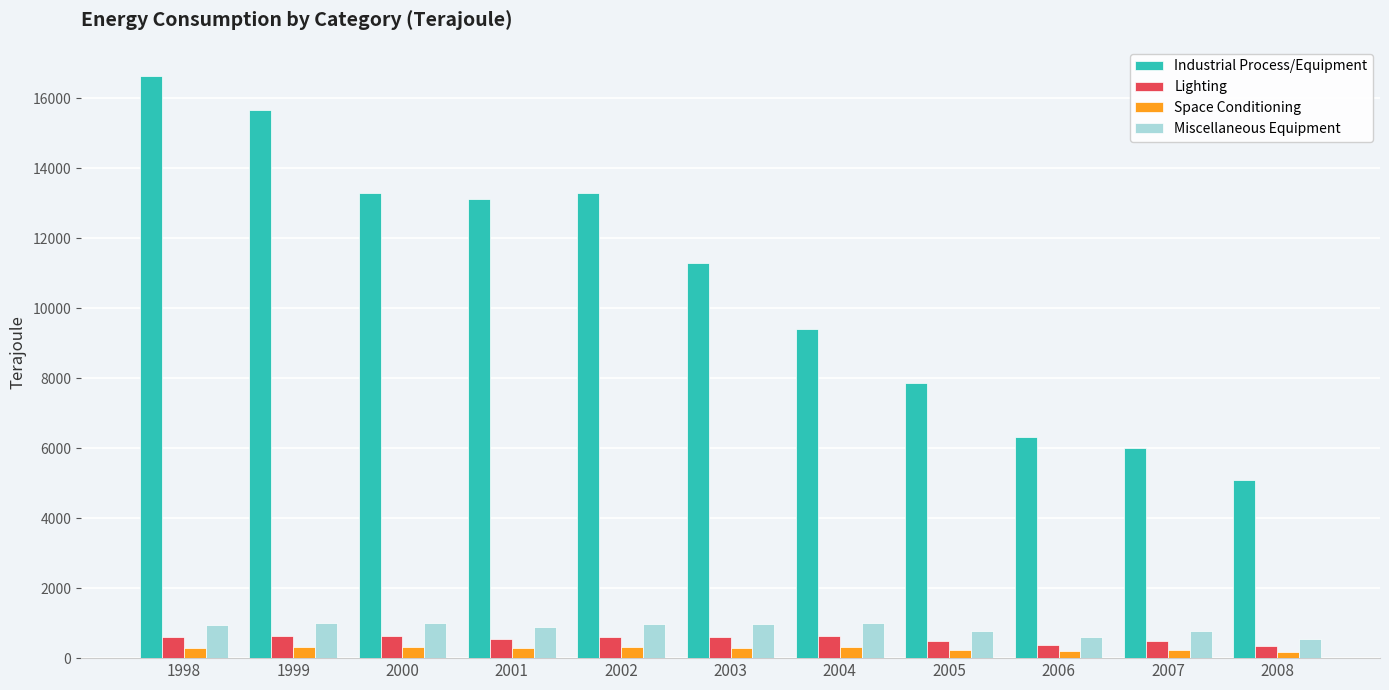

How many bars are there in total?

44